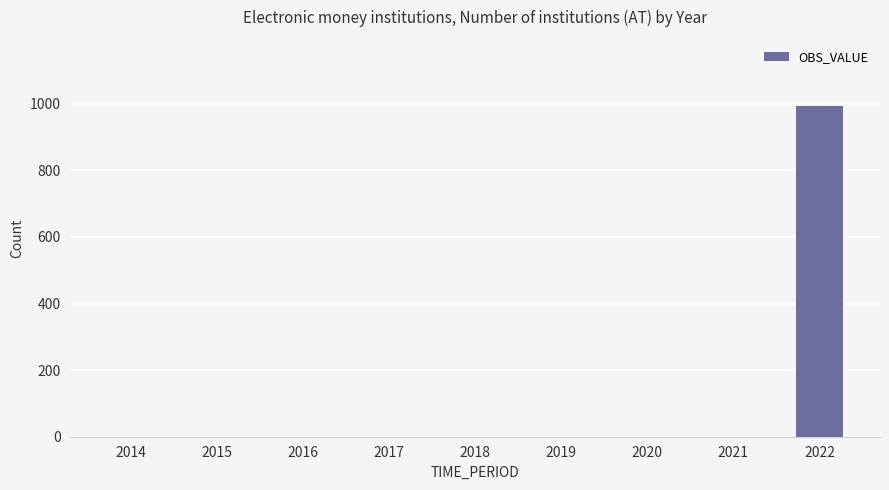

Count the number of values greater than 0.

1